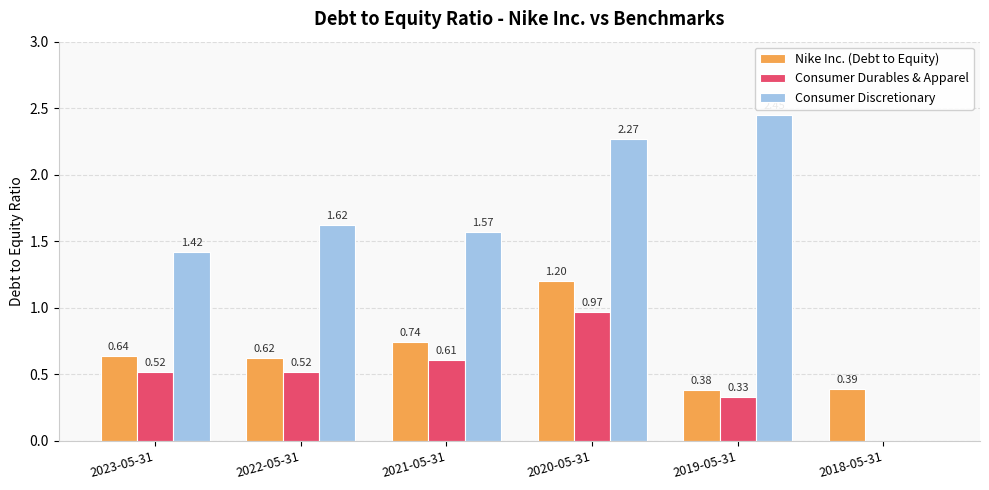

Which series changed the most between 2022-05-31 and 2020-05-31?

Consumer Discretionary